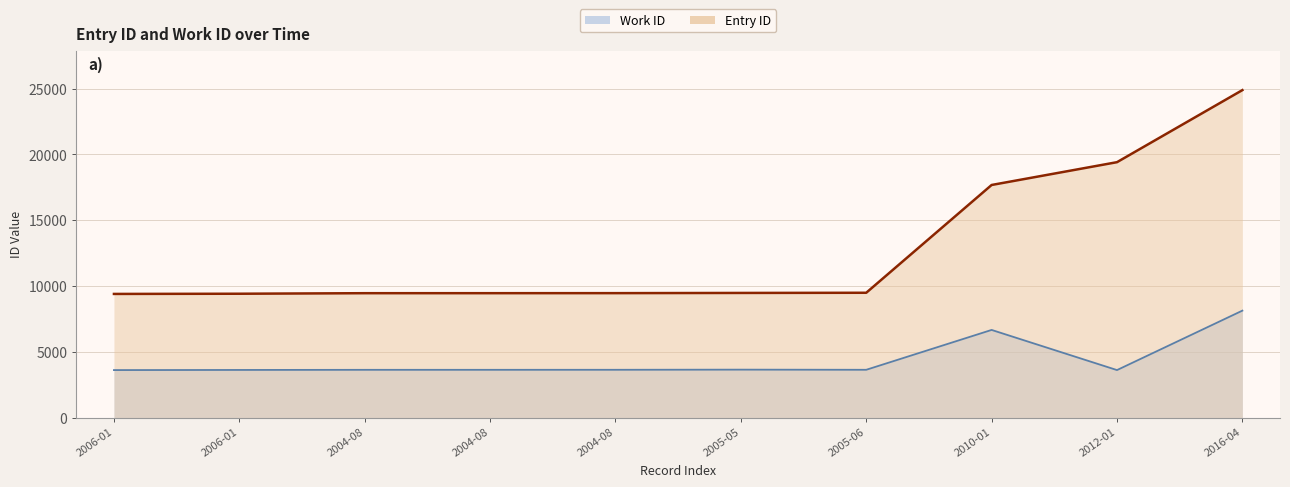

What are all the series names shown in the legend?

Work ID, Entry ID